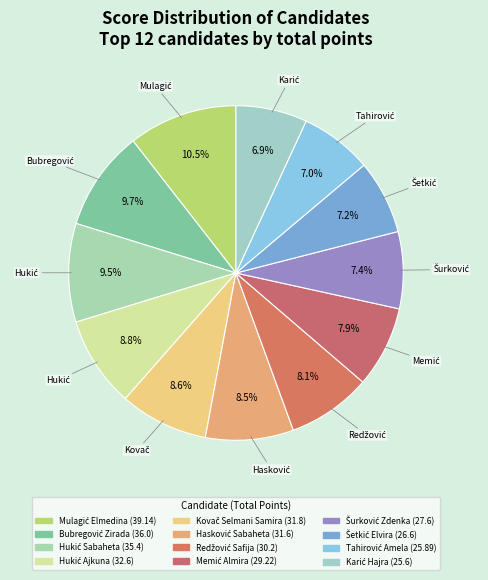

Is it true that Redžović Safija is 8% of the pie?

True